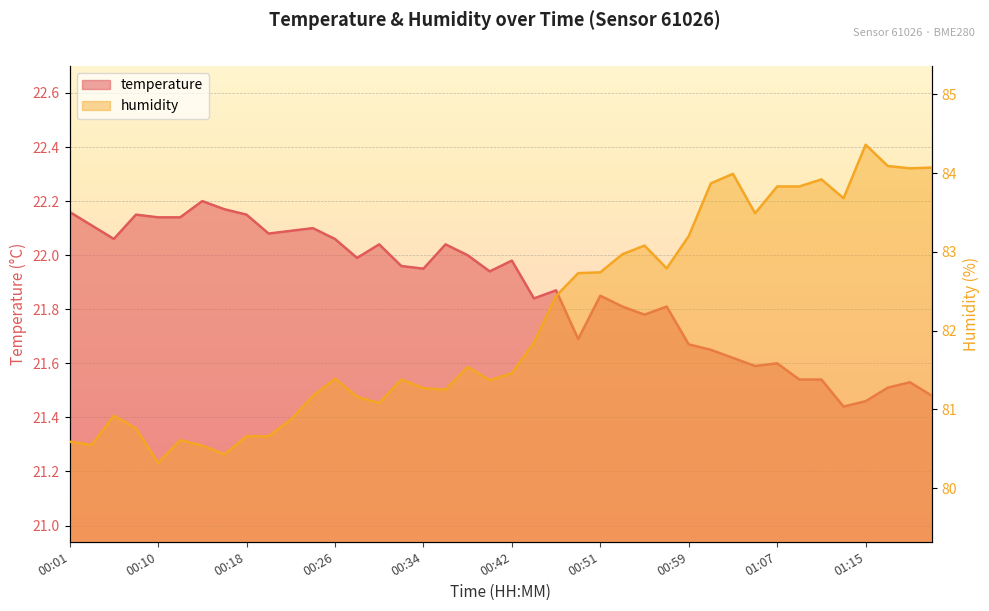

What is the spread (max minus min) of values at 00:24?

59.1